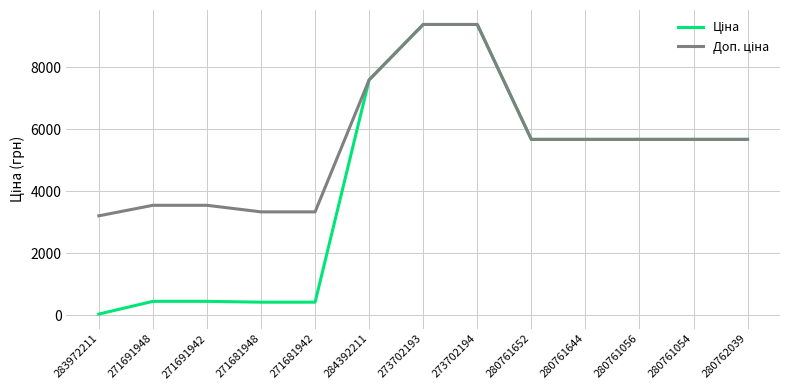

Does the chart have visible grid lines?

Yes